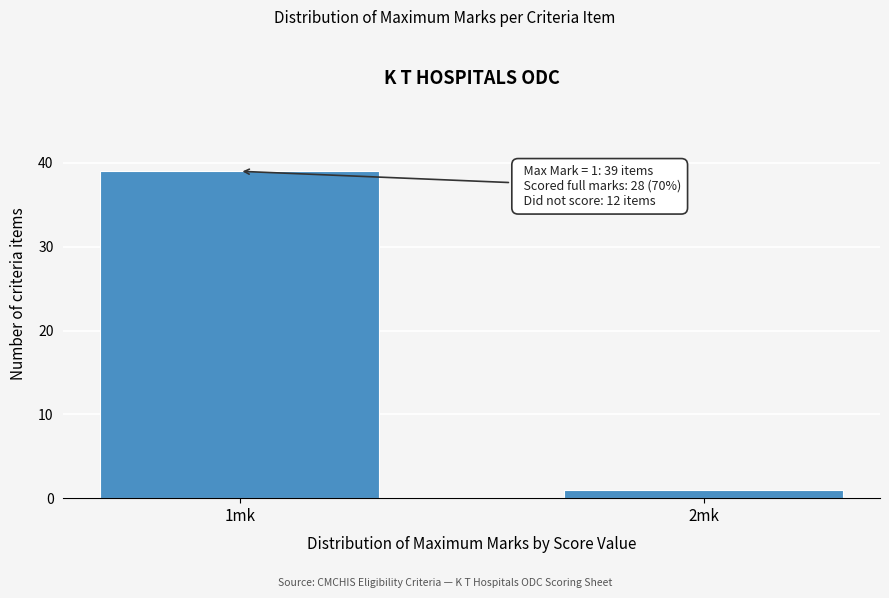

Reading left to right, transcribe all the data shown in this chart.

39	1